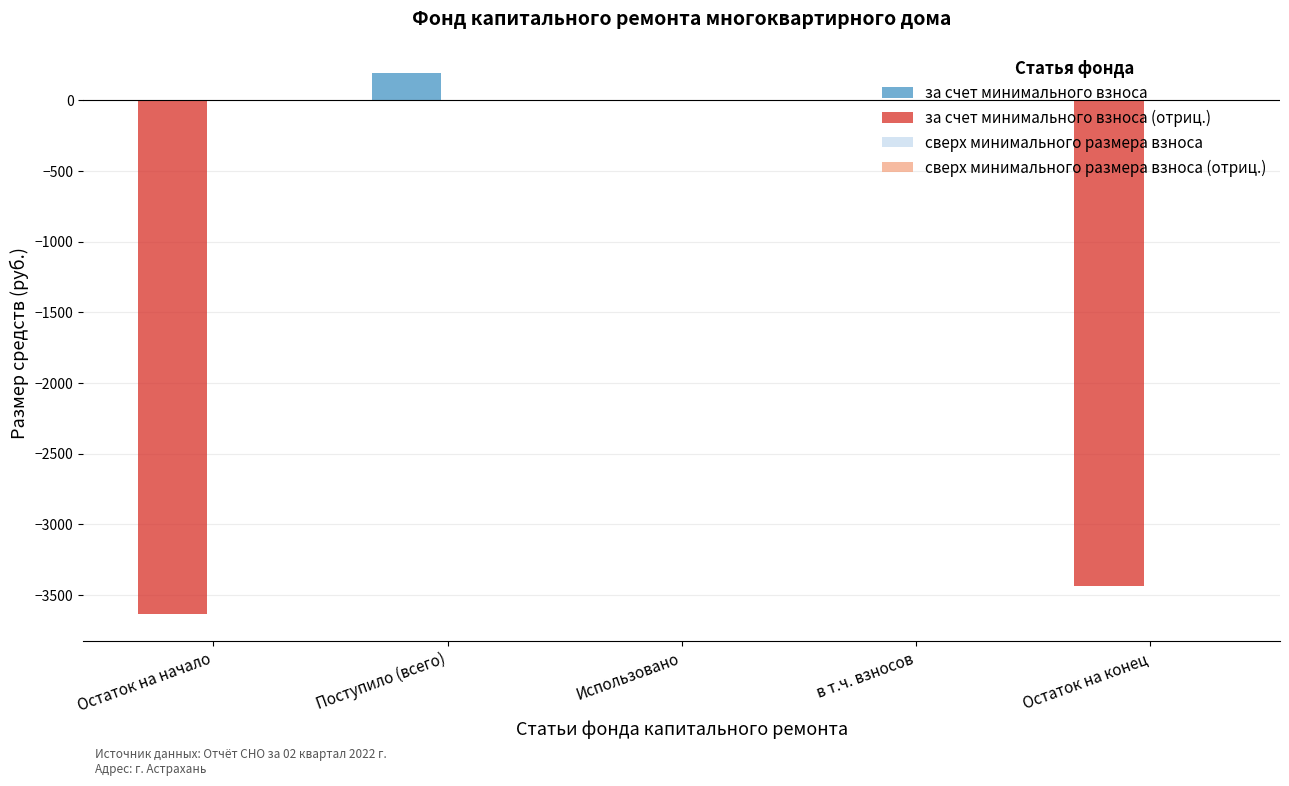

At which label does за счет минимального взноса reach its minimum?

Остаток на начало